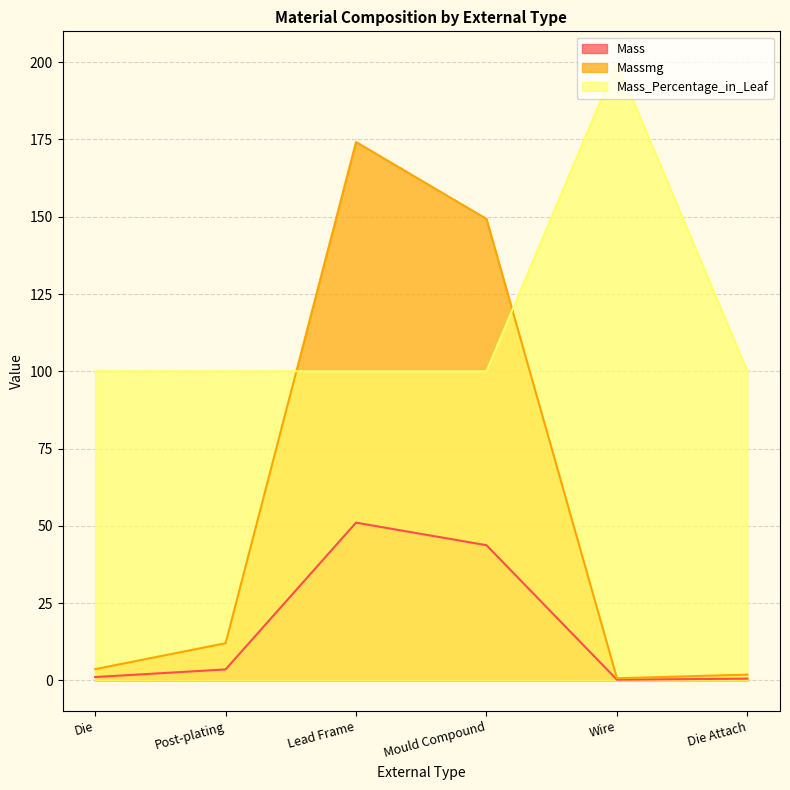

True or false: Mass_Percentage_in_Leaf has more than 2 interior local peaks.

False